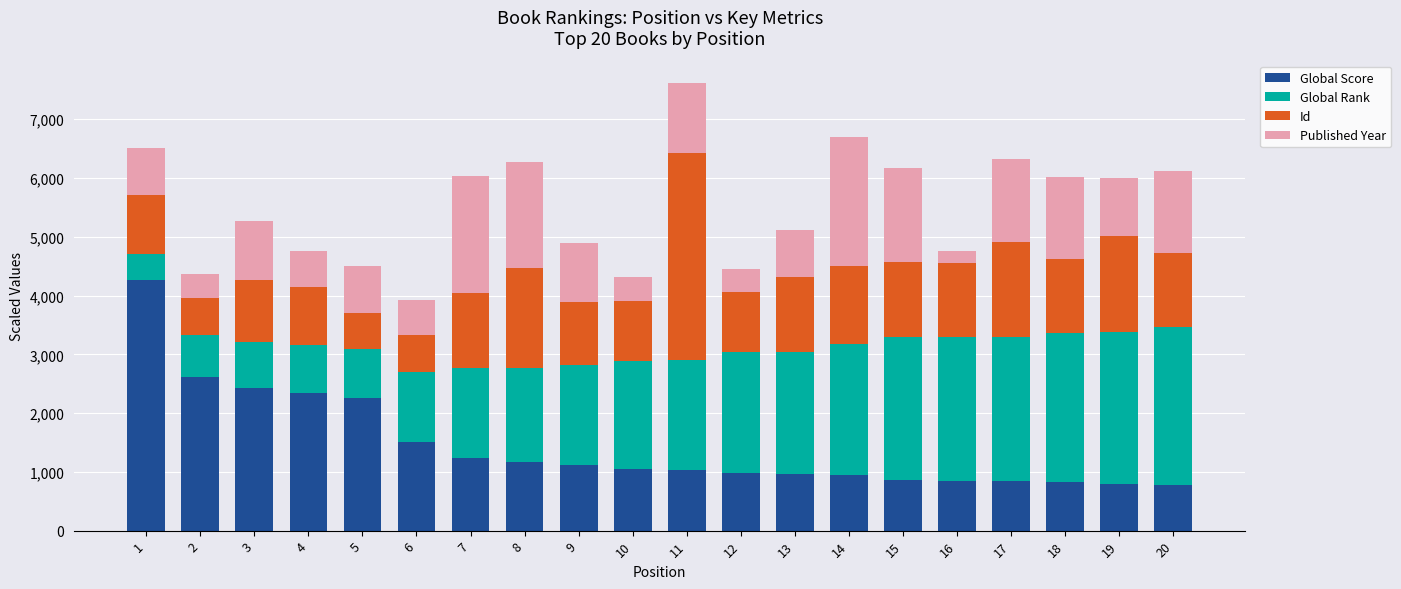

At which category is the sum across all series the highest?

11